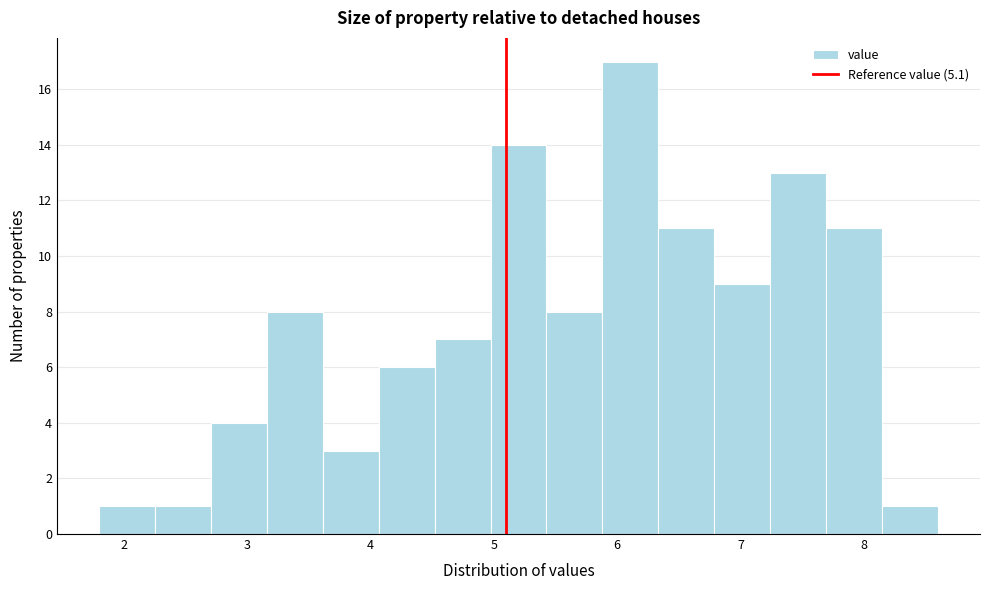

Reading left to right, transcribe this chart: for each bar, give the range it covers on the x-axis and its height. Neither the bar edges nor the heights are printed on the chart, so give them approximately, as read against the axes.

1.8 to 2.3: 1
2.3 to 2.7: 1
2.7 to 3.2: 4
3.2 to 3.6: 8
3.6 to 4.1: 3
4.1 to 4.5: 6
4.5 to 5.0: 7
5.0 to 5.4: 14
5.4 to 5.9: 8
5.9 to 6.3: 17
6.3 to 6.8: 11
6.8 to 7.2: 9
7.2 to 7.7: 13
7.7 to 8.1: 11
8.1 to 8.6: 1